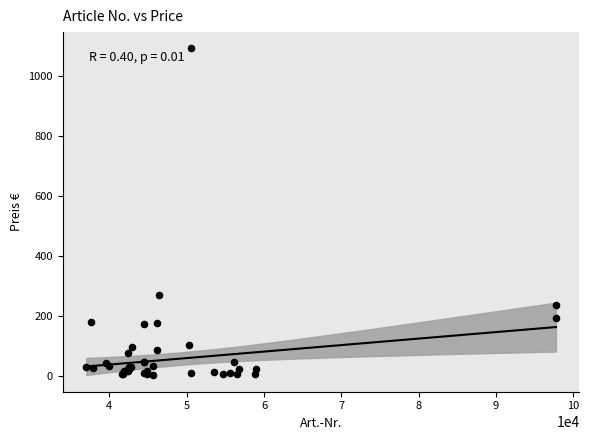

What Y value in the scatter plot is closest to 546?

271